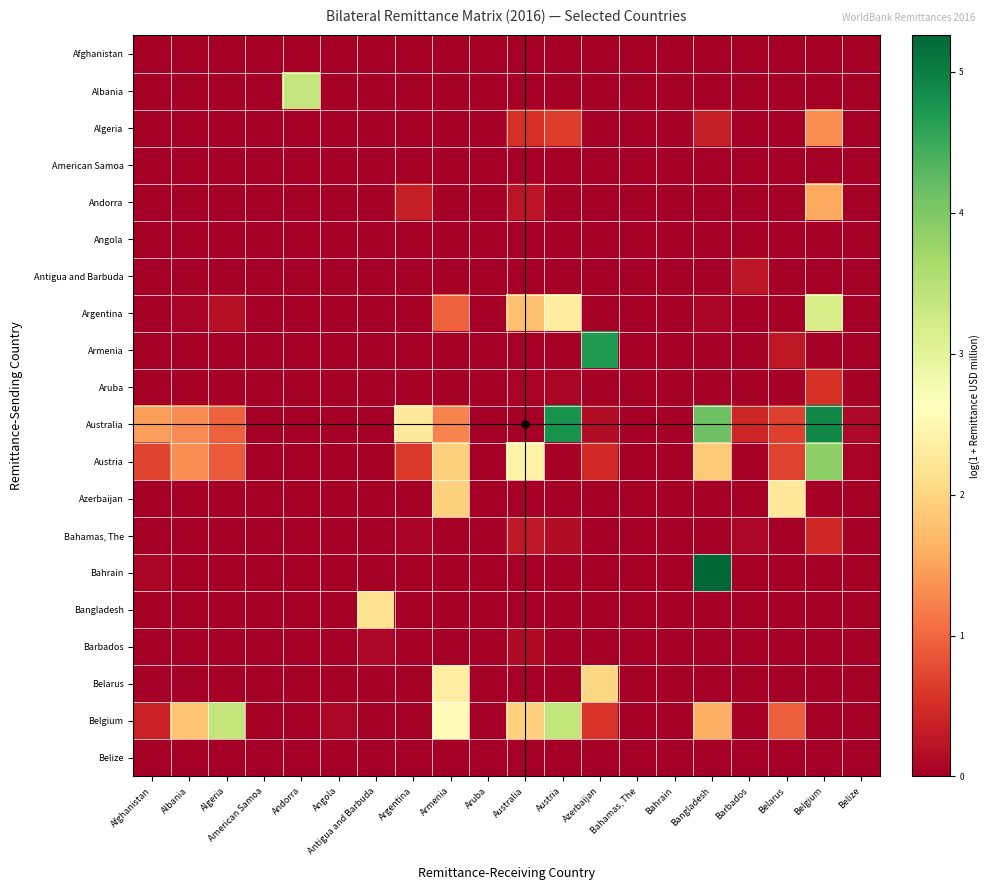

Rank the series by their maximum value, from lowest to highest.

Afghanistan, American Samoa, Angola, Belize, Barbados, Antigua and Barbuda, Bahamas, The, Aruba, Algeria, Andorra, Bangladesh, Azerbaijan, Belarus, Argentina, Albania, Belgium, Austria, Armenia, Australia, Bahrain